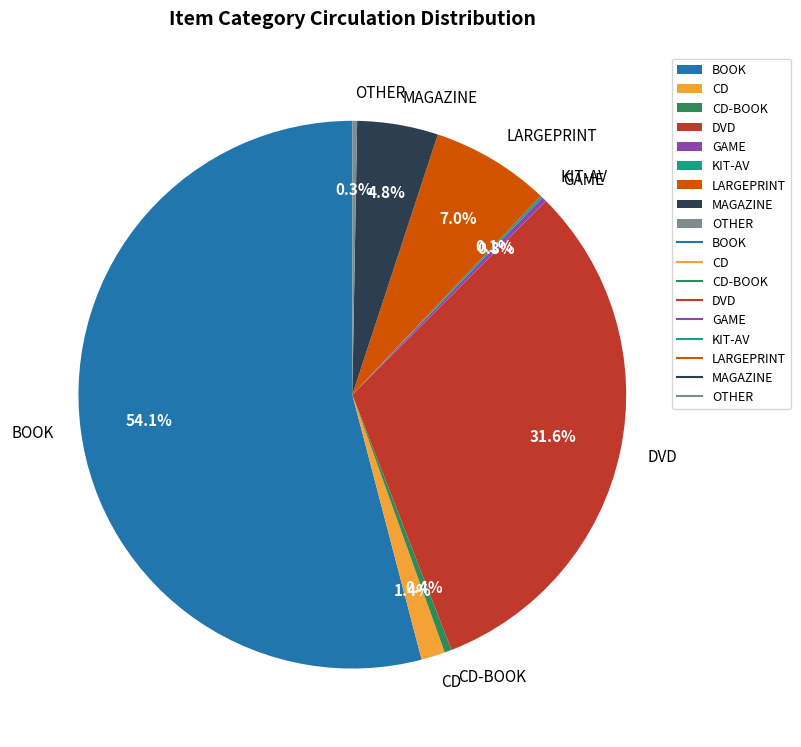

How much of the chart is everything except DVD?

68.4%